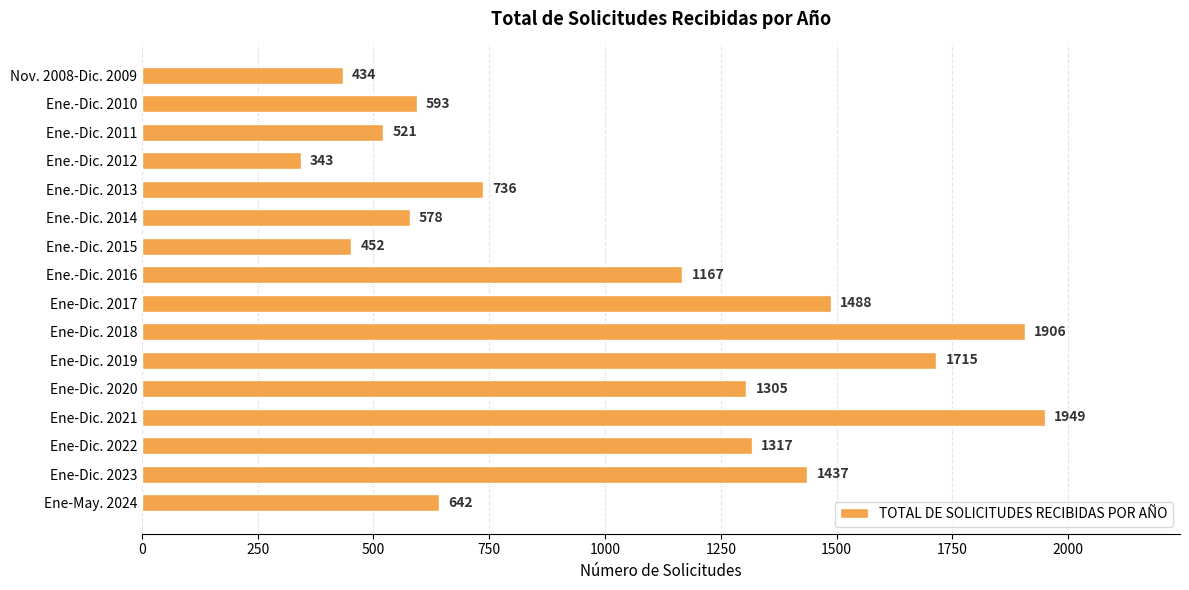

Does the chart contain any negative values?

No